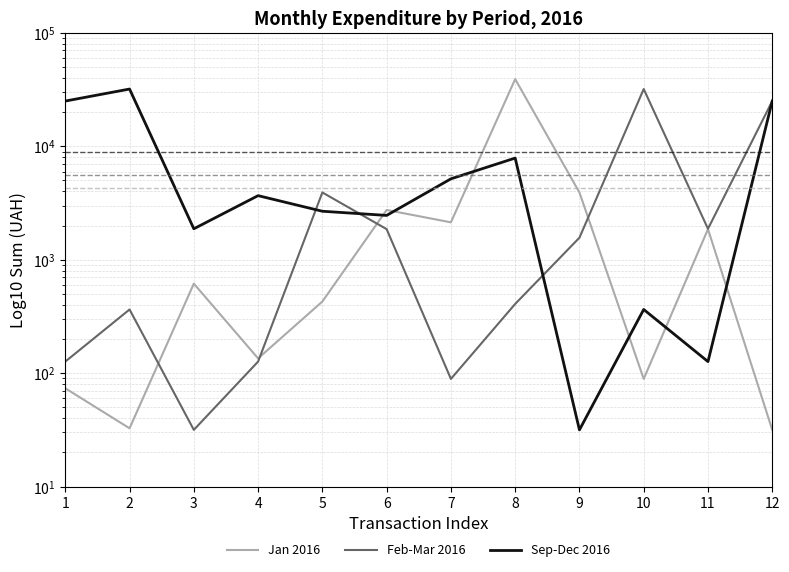

Is it true that Feb-Mar 2016 equals 153.7 at 2?

False